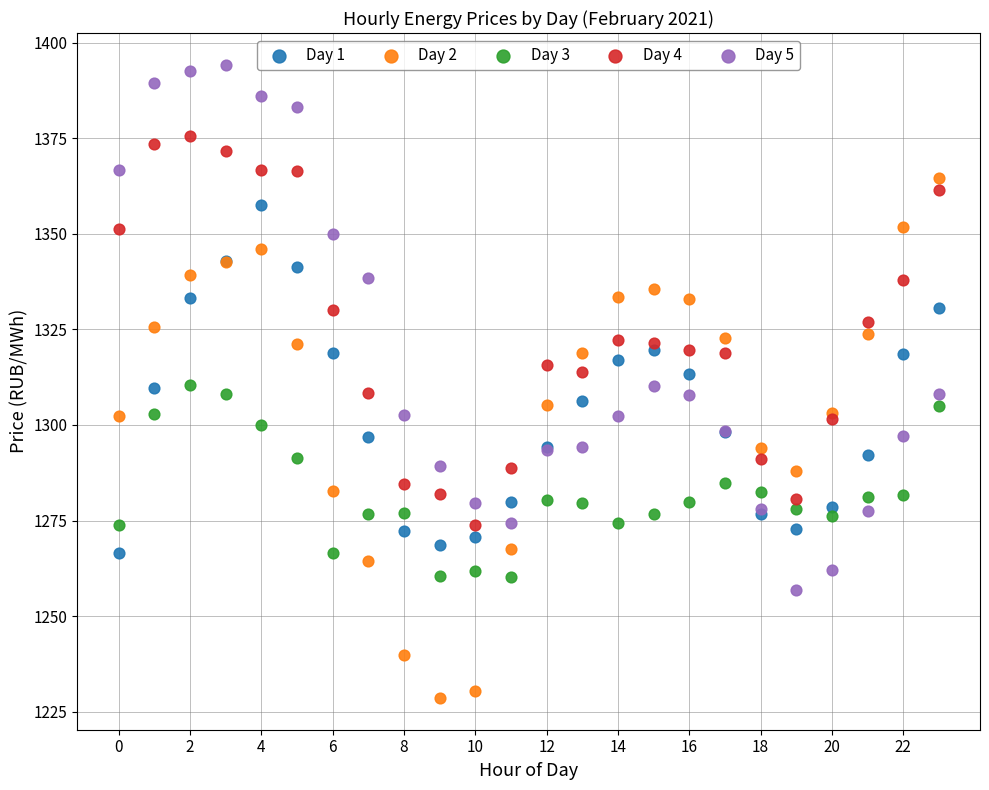

Which series contains the highest Y value?

Day 5